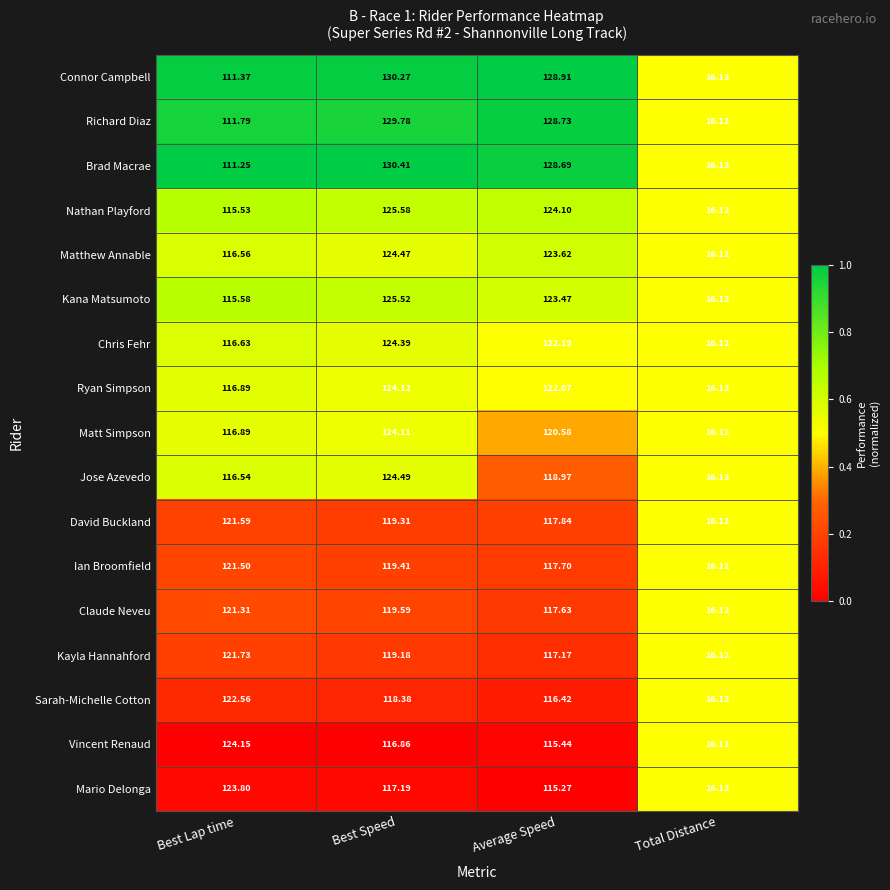

Rank the series by their maximum value, from lowest to highest.

Claude Neveu, Ian Broomfield, David Buckland, Kayla Hannahford, Sarah-Michelle Cotton, Mario Delonga, Matt Simpson, Ryan Simpson, Vincent Renaud, Chris Fehr, Matthew Annable, Jose Azevedo, Kana Matsumoto, Nathan Playford, Richard Diaz, Connor Campbell, Brad Macrae